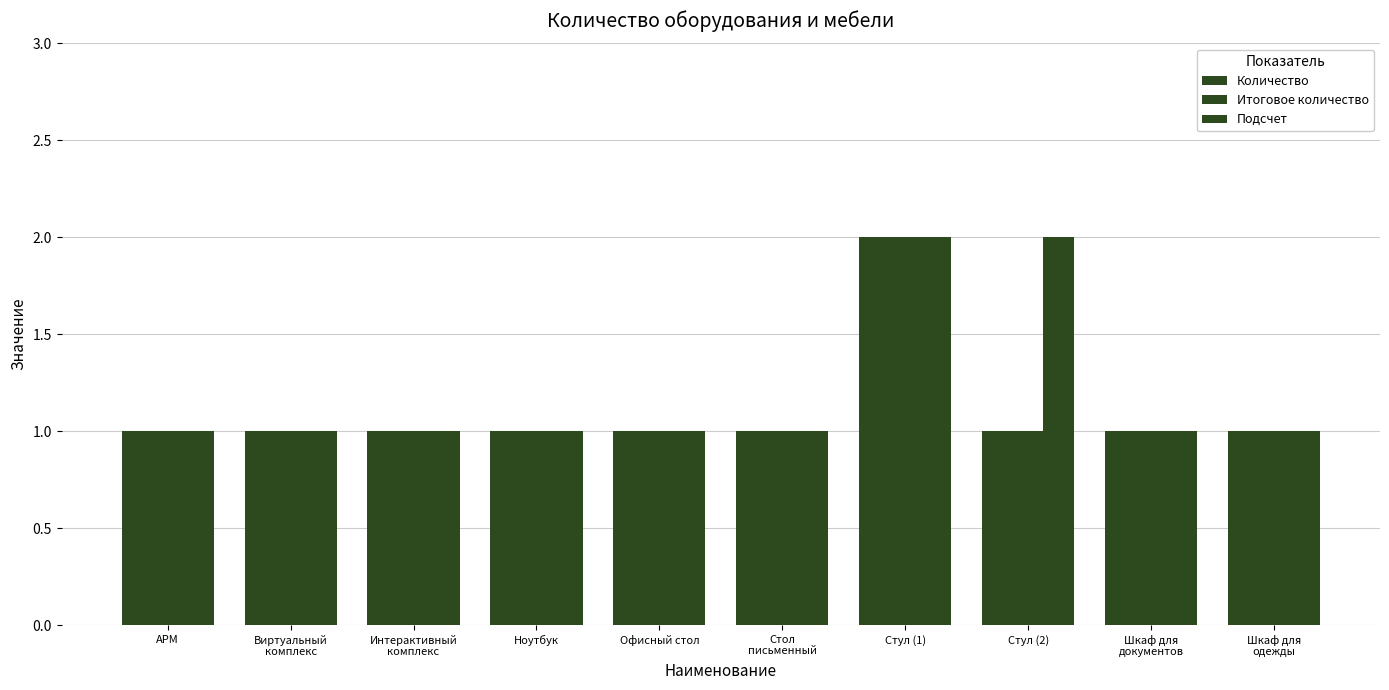

Count the number of data series in this chart.

3